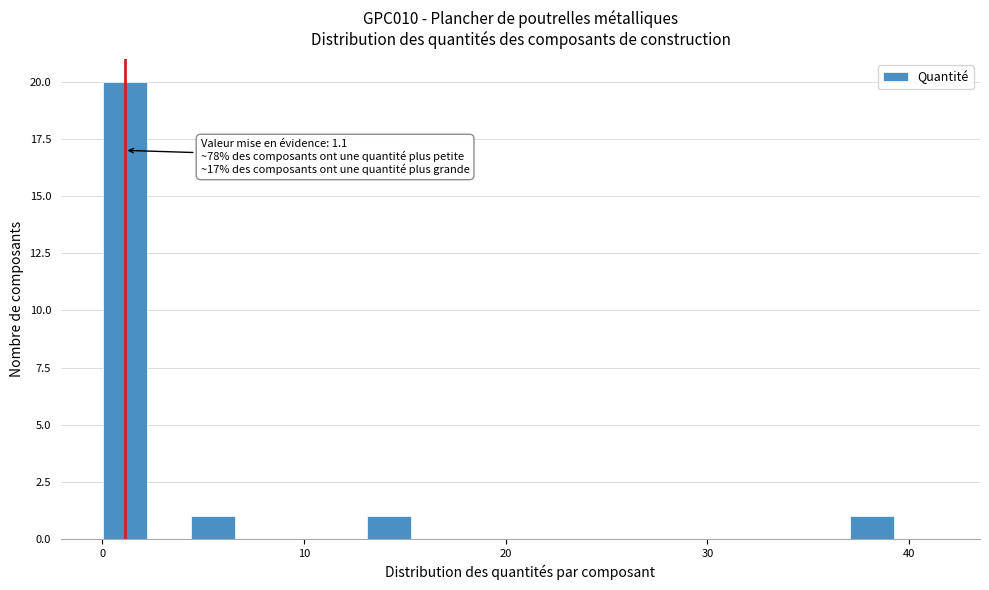

Read against the x-axis, roughly where is the centre of the tallest bar?

1